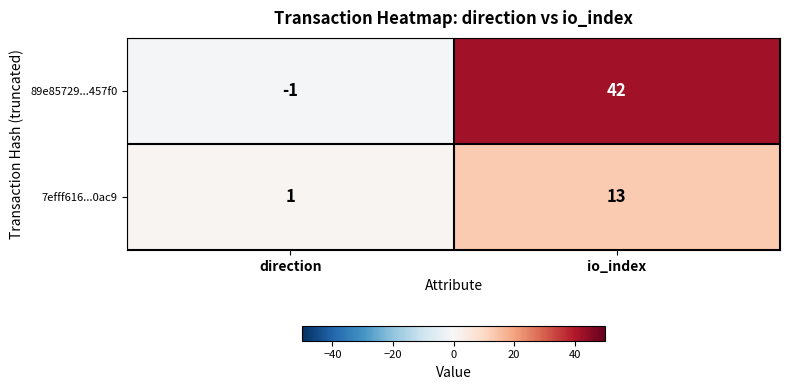

Reading left to right, extract all data points from this chart.

89e85729...457f0: -1	42
7efff616...0ac9: 1	13